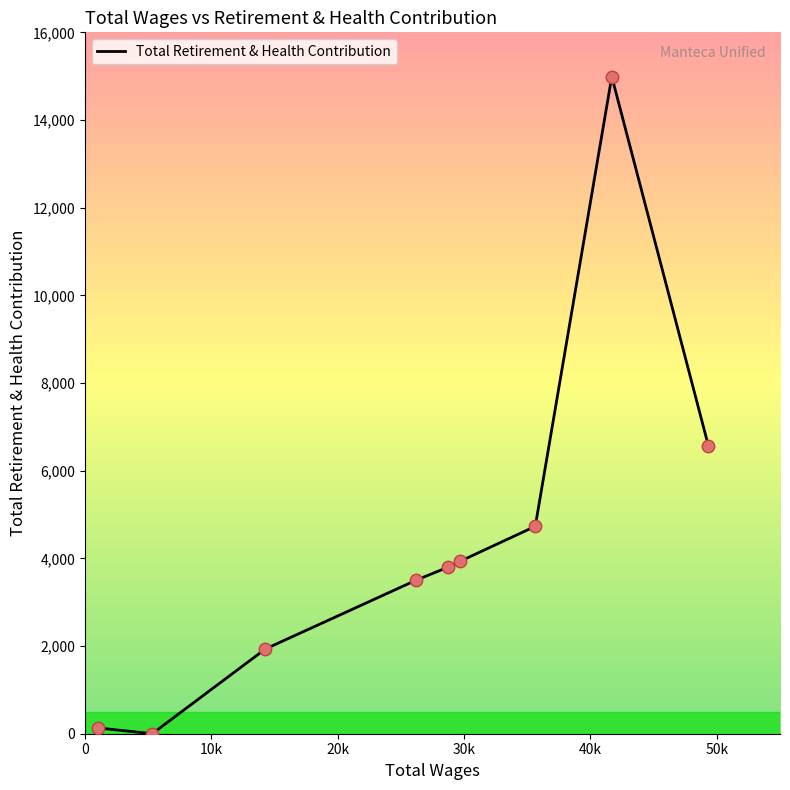

What is the greatest value displayed?

14989